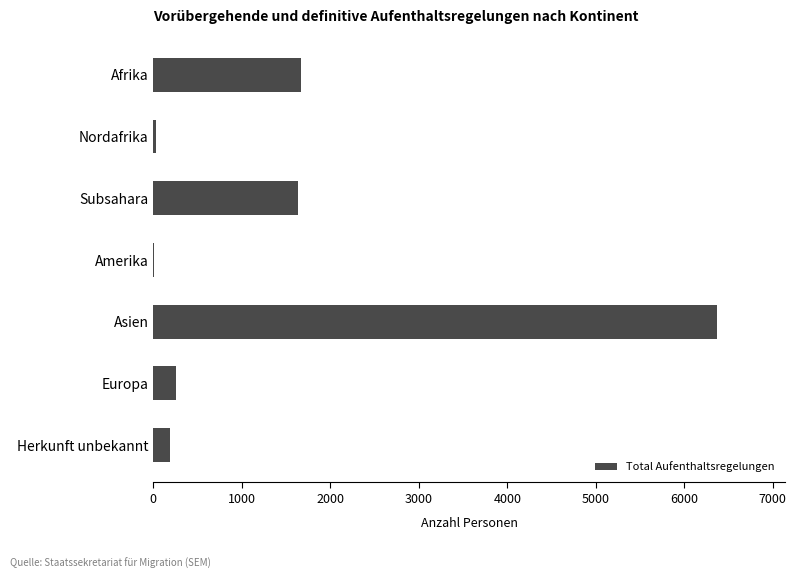

Are the bars horizontal?

Yes